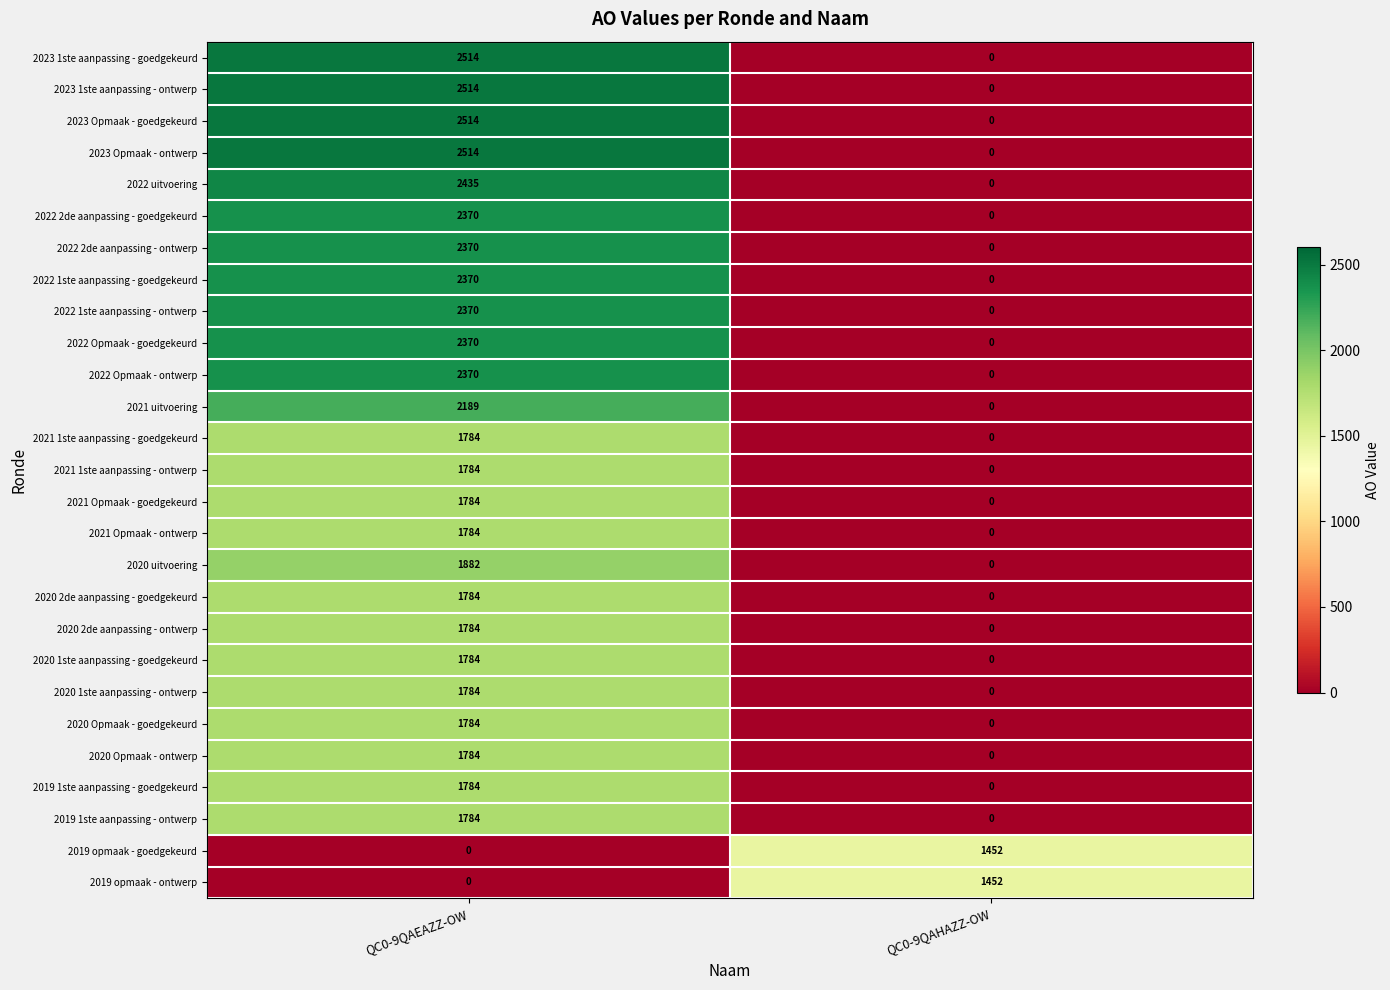

At which category is the sum across all series the highest?

QC0-9QAEAZZ-OW